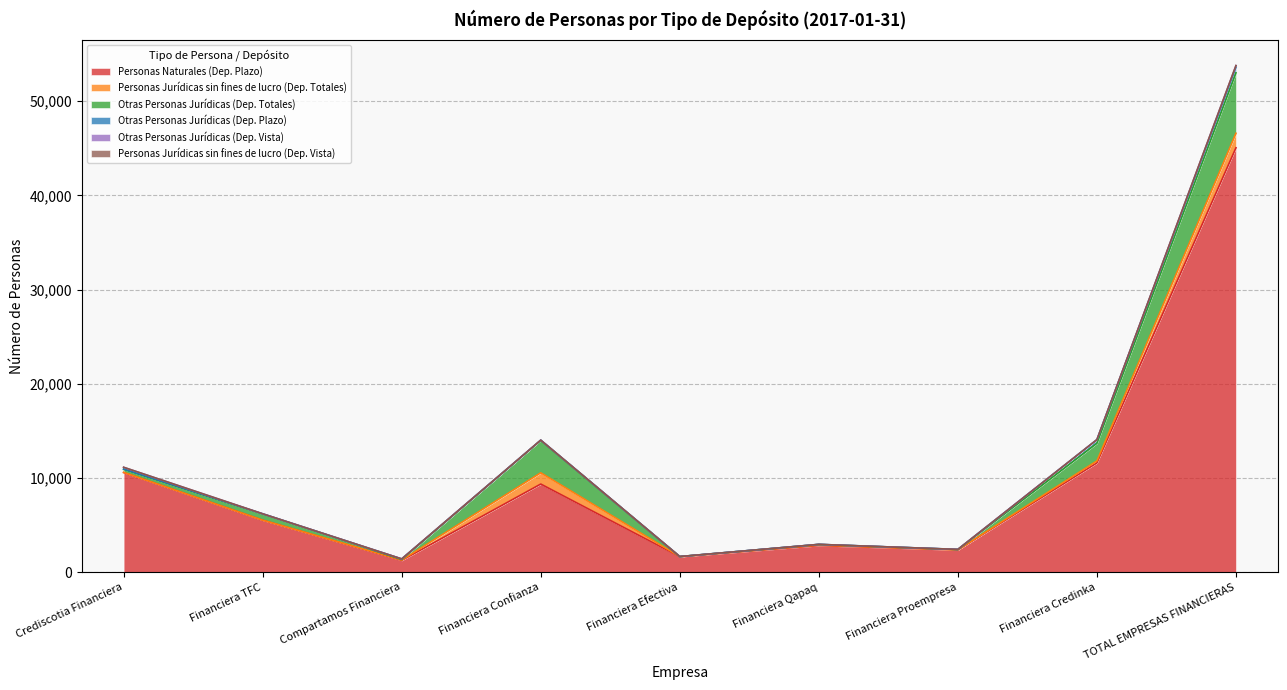

Where is Personas Naturales (Dep. Plazo) nearest to the value 23146?

Financiera Credinka